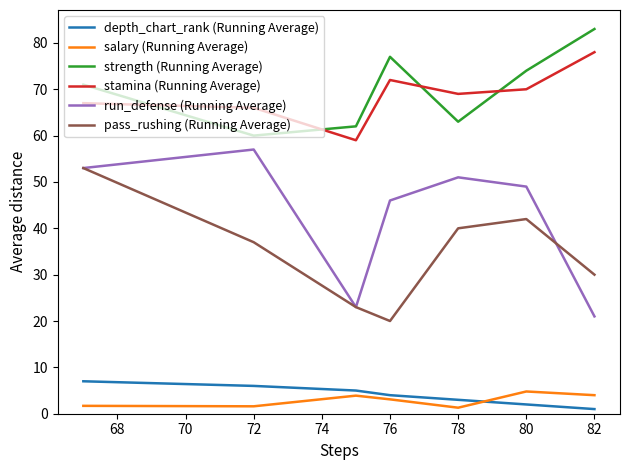

What is the spread (max minus min) of values at 80?

72.0